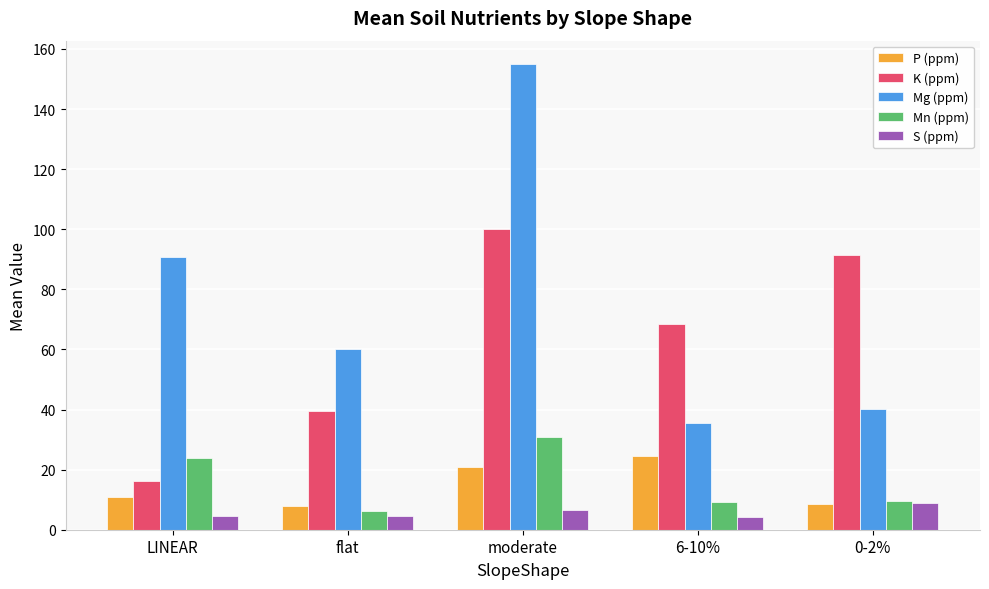

The S (ppm) series shows 1.4 at moderate. True or false?

False